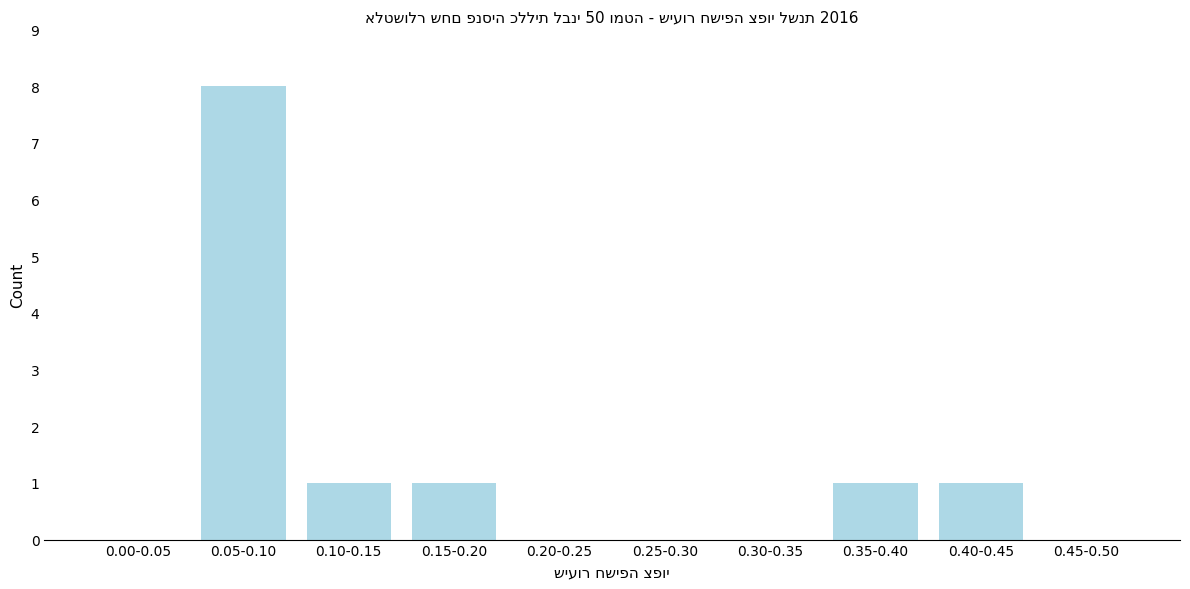

Reading left to right, transcribe all the data shown in this chart.

0.00-0.05=0	0.05-0.10=8	0.10-0.15=1	0.15-0.20=1	0.20-0.25=0	0.25-0.30=0	0.30-0.35=0	0.35-0.40=1	0.40-0.45=1	0.45-0.50=0